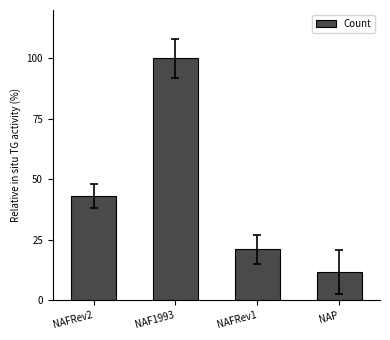

Which category has the lowest value across all series?

NAP